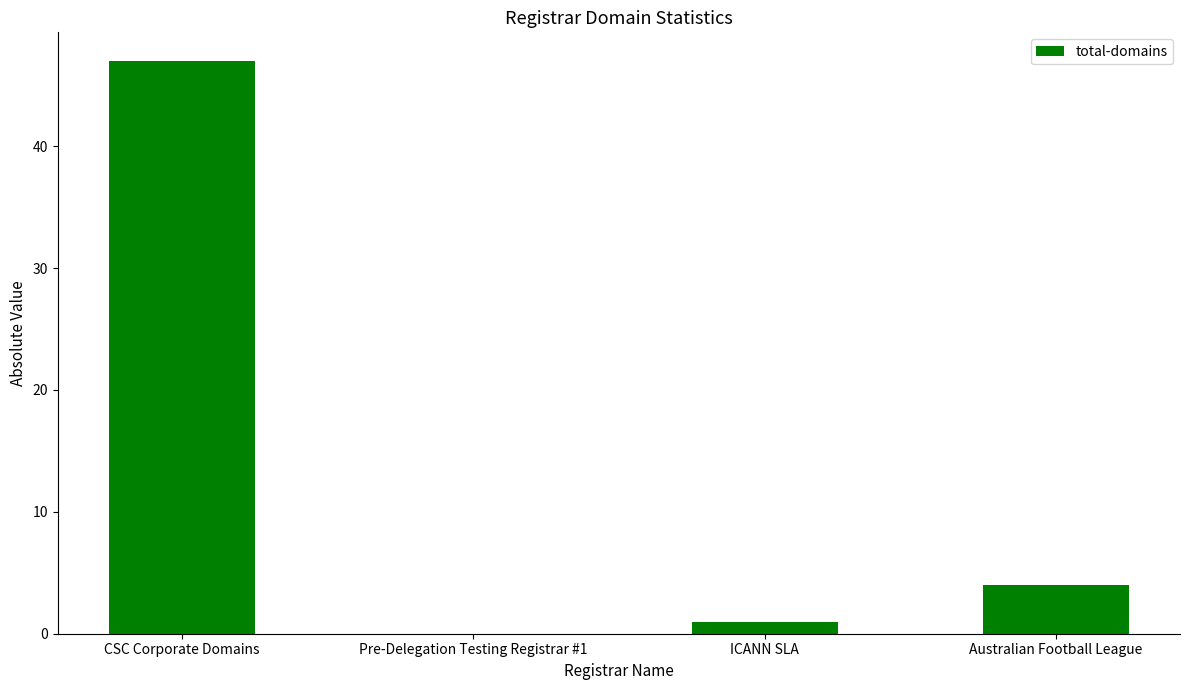

What is the change in value from Pre-Delegation Testing Registrar #1 to ICANN SLA?

+1